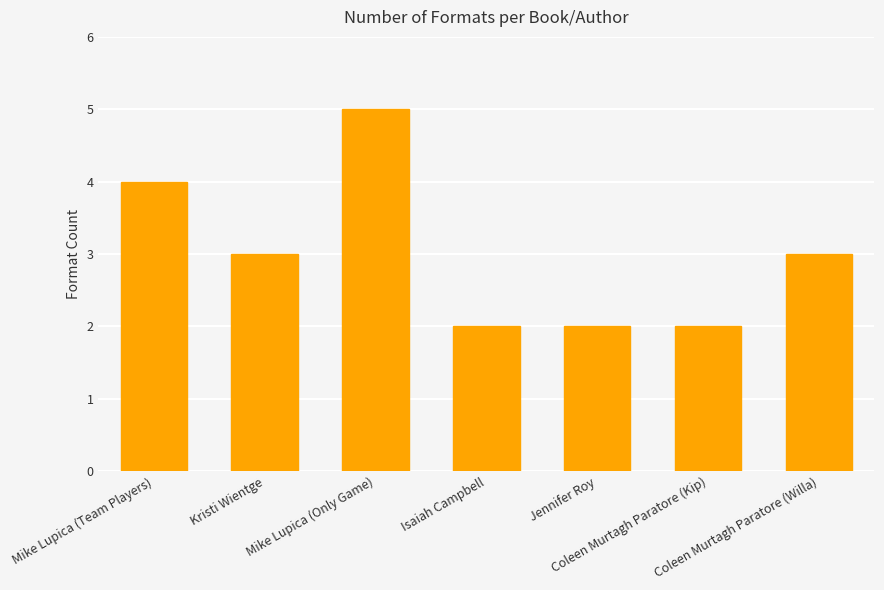

Approximately how many times larger is the value at Mike Lupica (Only Game) compared to Coleen Murtagh Paratore (Kip)?

2.5